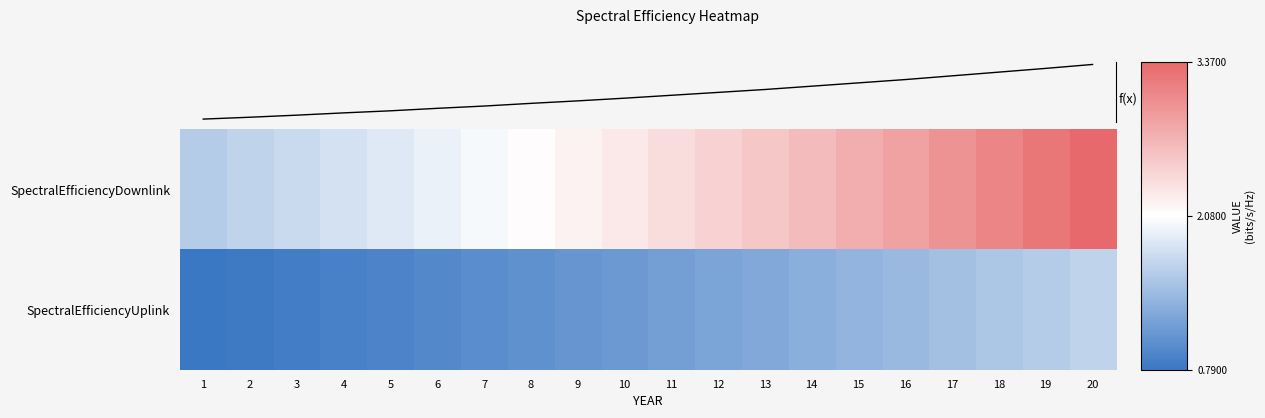

Read the SpectralEfficiencyDownlink value at 1.

1.6